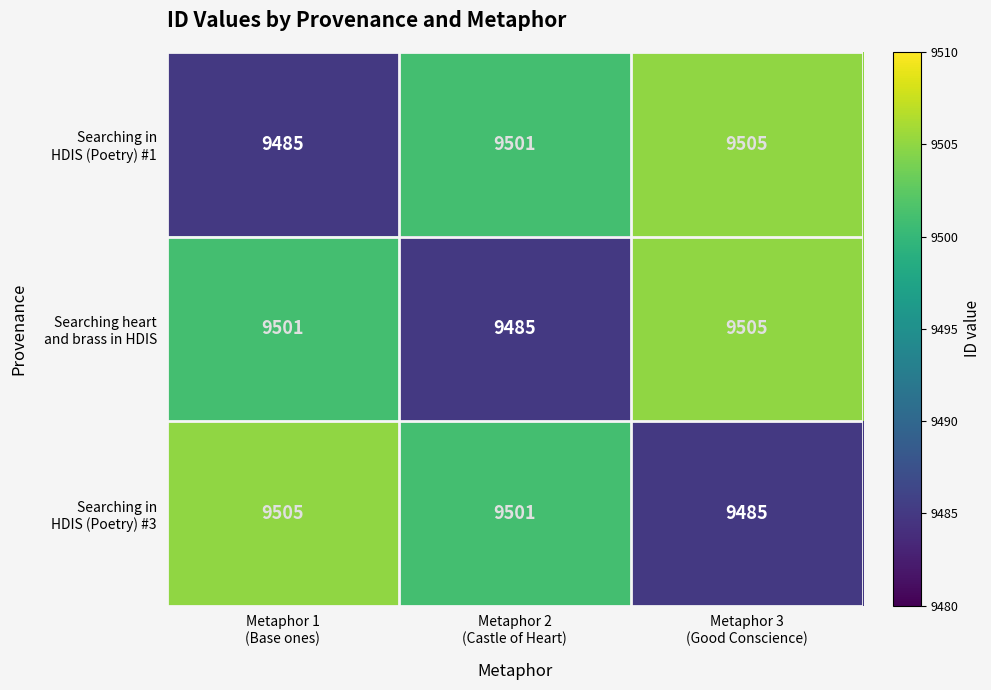

What is the greatest value displayed?

9505